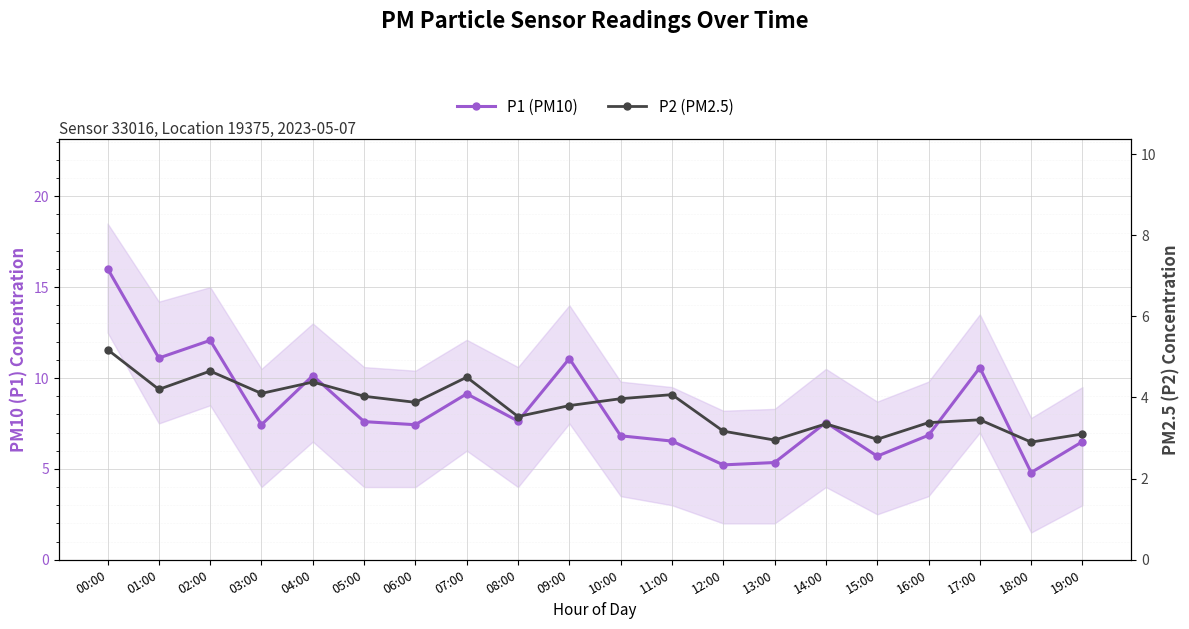

True or false: P2 (PM2.5) and P1 (PM10) cross at least once.

False